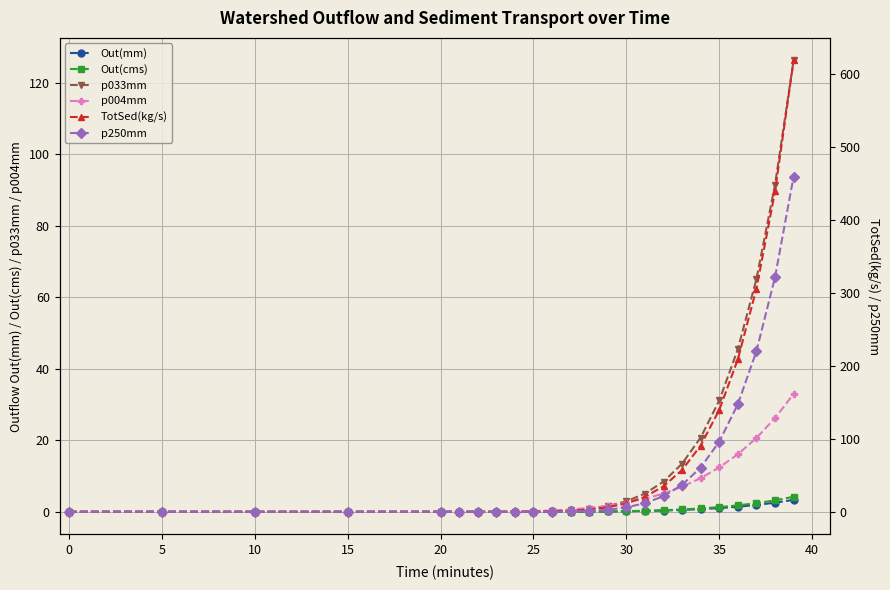

The Out(cms) series shows 0.0 at 0. True or false?

True